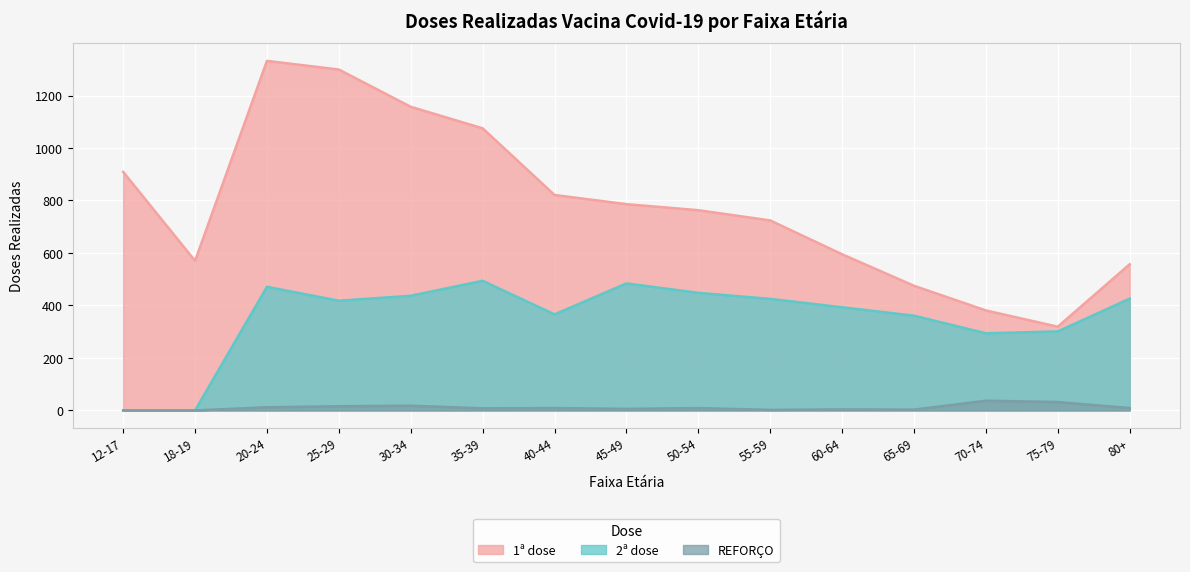

How many data points in 2ª dose are above 418?

7